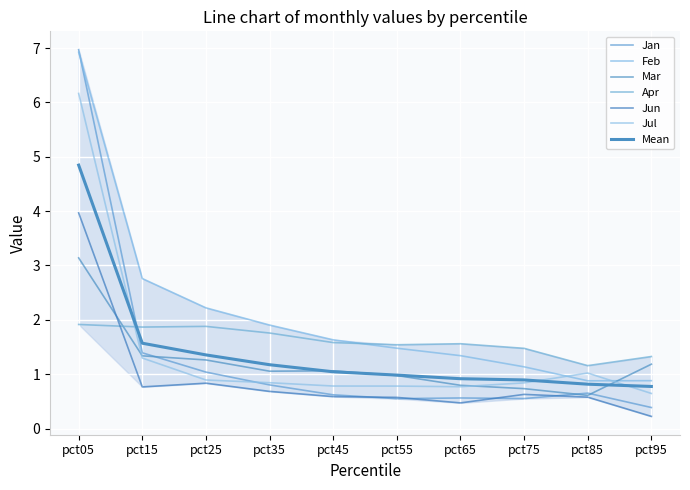

Reading left to right, transcribe all the data shown in this chart.

Jan: 7.0	1.4	1.0	0.8	0.6	0.5	0.6	0.6	0.7	0.4
Feb: 6.9	2.8	2.2	1.9	1.6	1.5	1.3	1.1	0.9	0.9
Mar: 3.1	1.3	1.3	1.1	1.1	1.0	0.8	0.7	0.6	1.2
Apr: 1.9	1.9	1.9	1.8	1.6	1.5	1.6	1.5	1.2	1.3
Jun: 4.0	0.8	0.8	0.7	0.6	0.6	0.5	0.6	0.6	0.2
Jul: 6.2	1.3	0.9	0.8	0.8	0.8	0.8	0.8	1.0	0.6